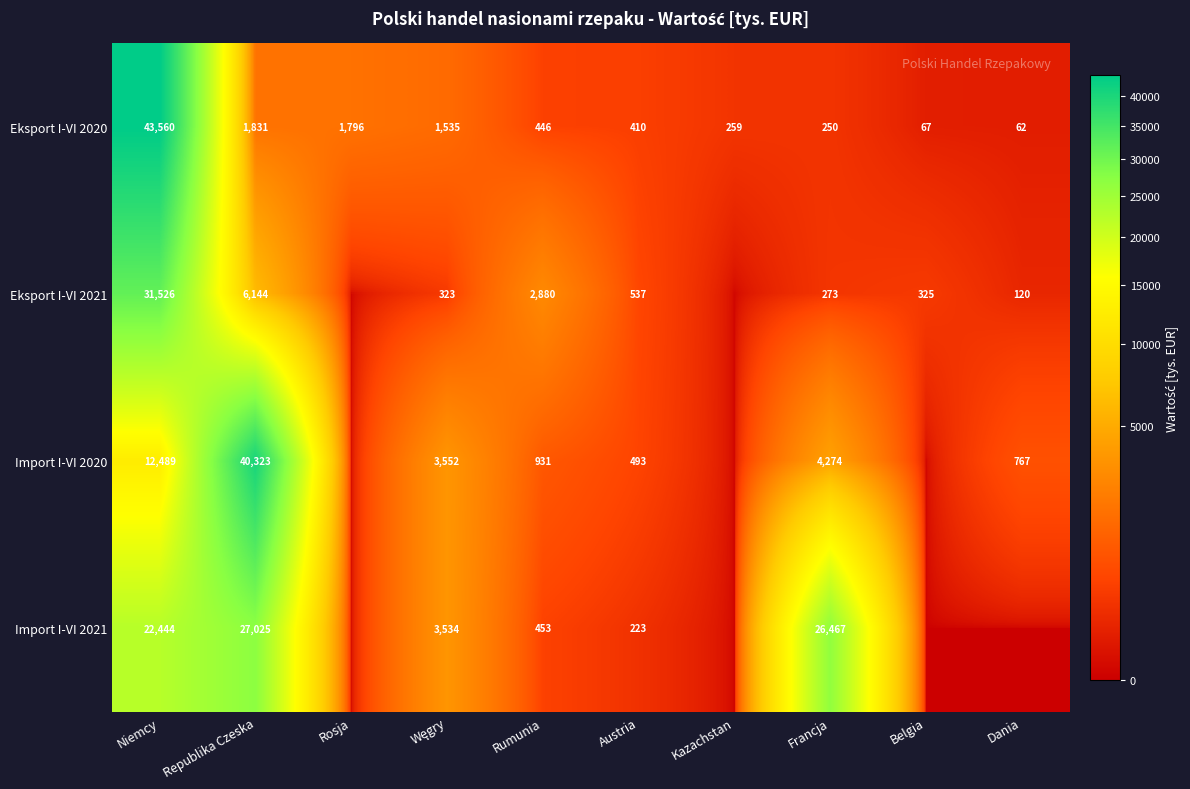

What is the total value across all series at Rosja?

1796.1